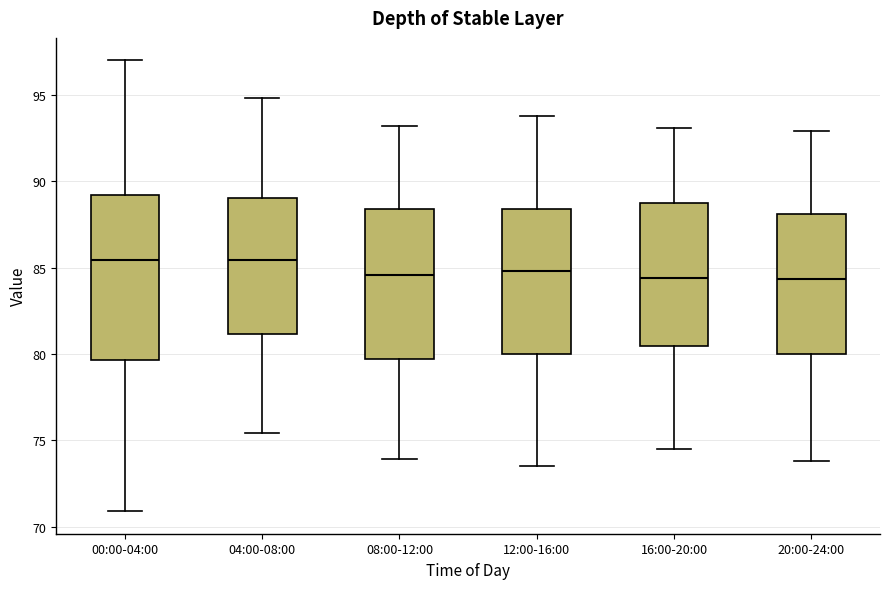

Comparing the boxes themselves (not the whiskers), which one is the tallest?

00:00-04:00